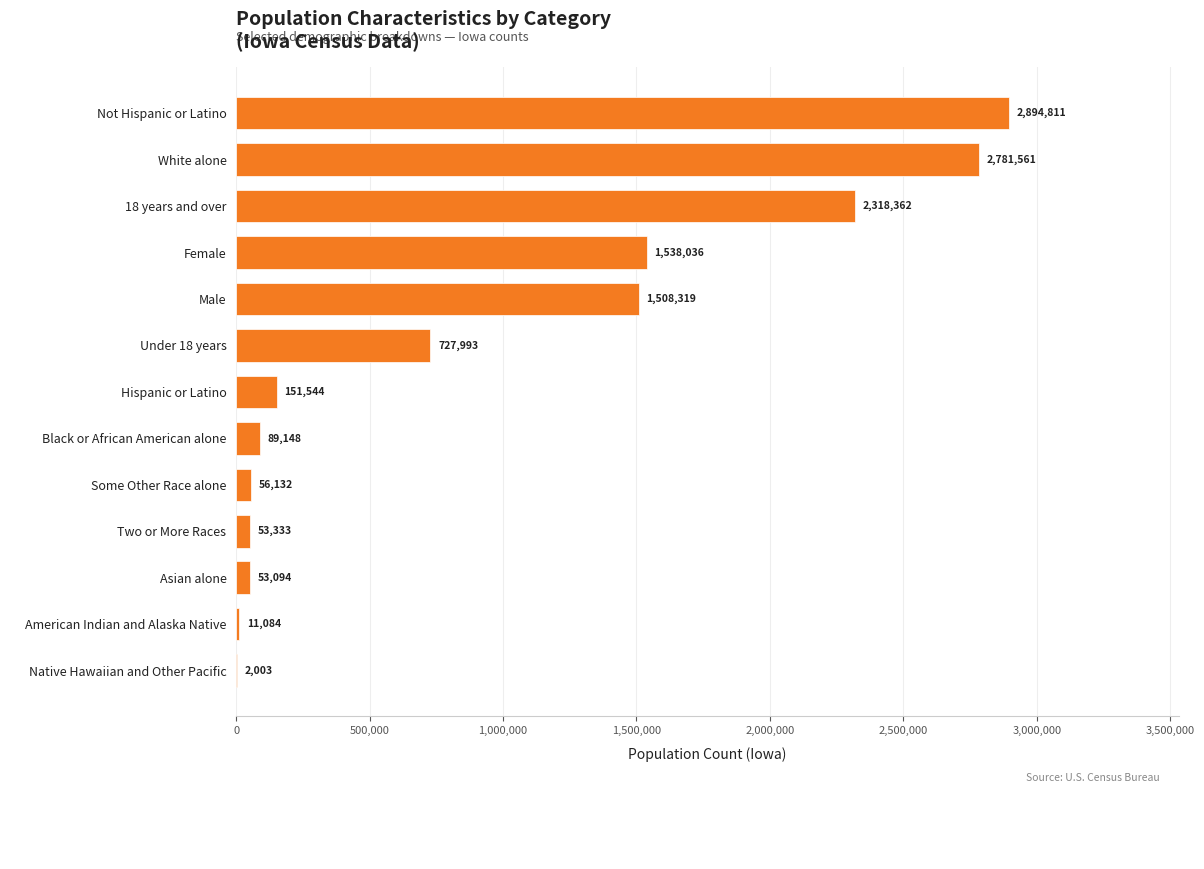

What is the change in value from Asian alone to 18 years and over?

+2265268